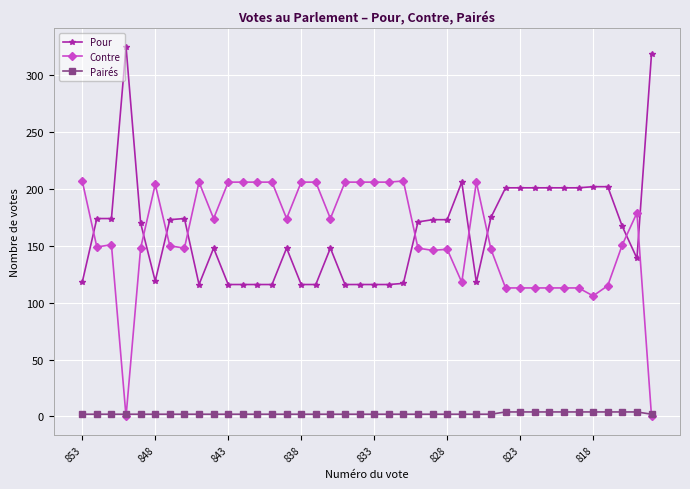

What is the greatest value displayed?

325